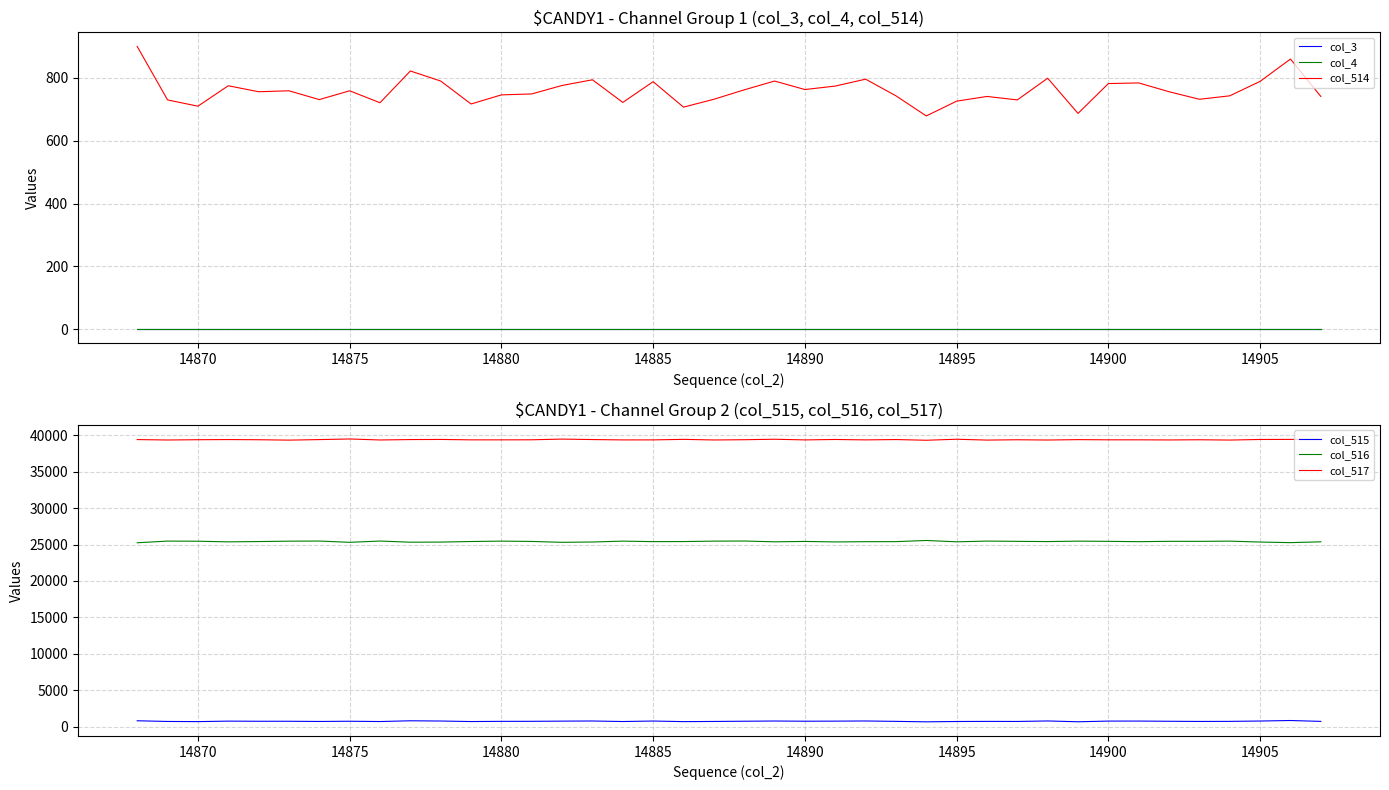

Is it true that col_516 equals 25423 at 14890?

True